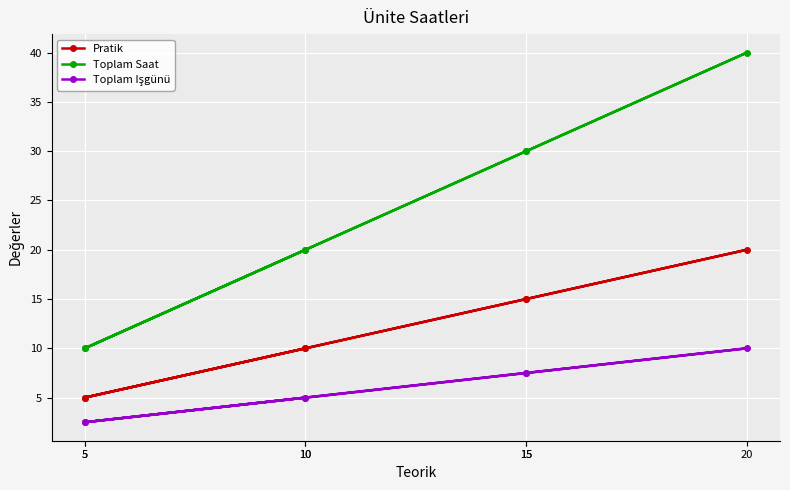

Which series has the largest total across all categories?

Toplam Saat